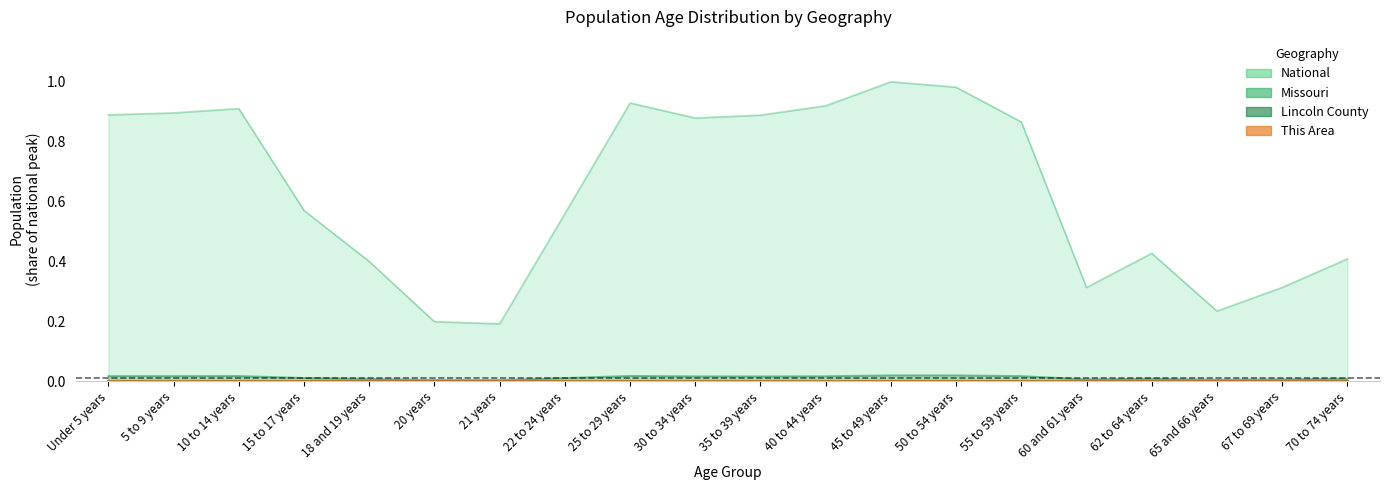

What is the total value across all series at 21 years?

0.2